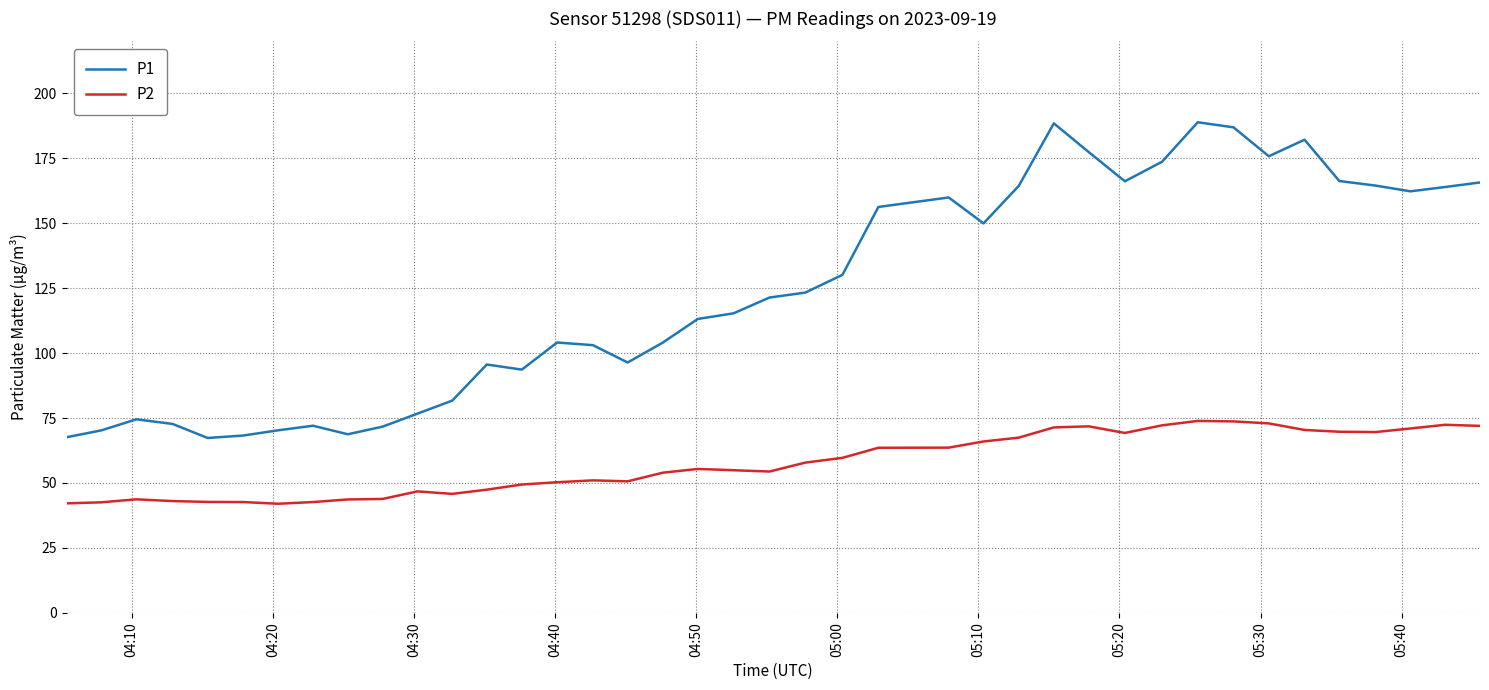

How many values in the P1 series are below 121?

20